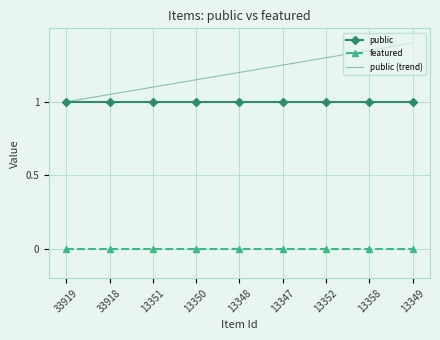

What position from the left is 13358?

8